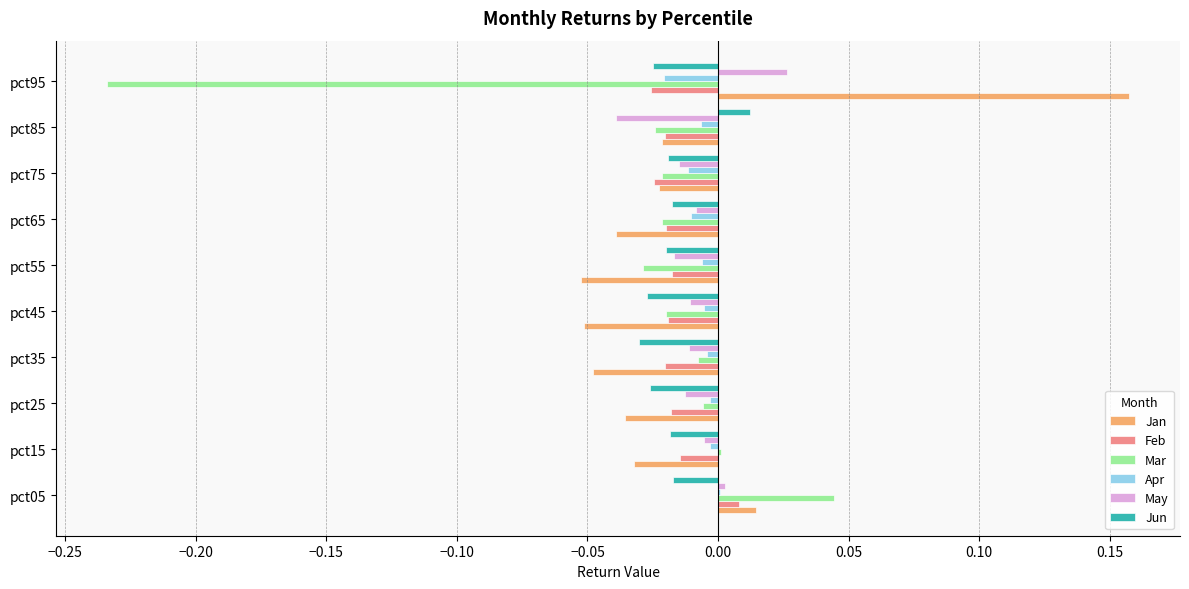

Is the value of Apr at pct85 greater than the value of Feb at pct65?

Yes